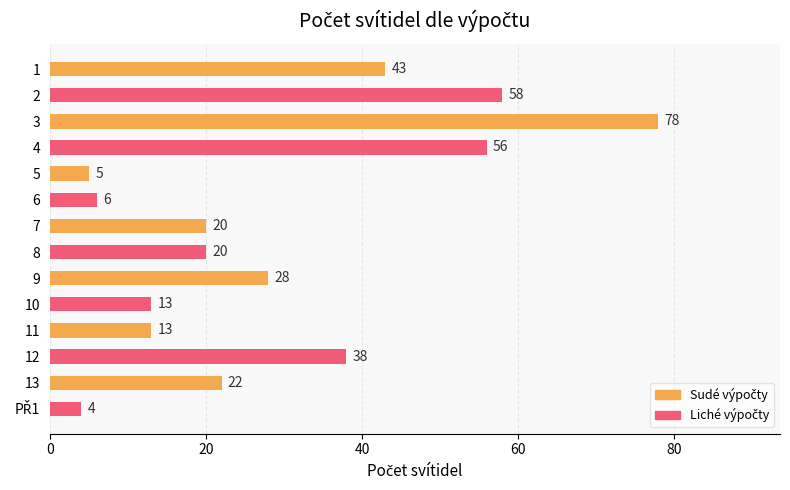

The value at 13 is 2. True or false?

False